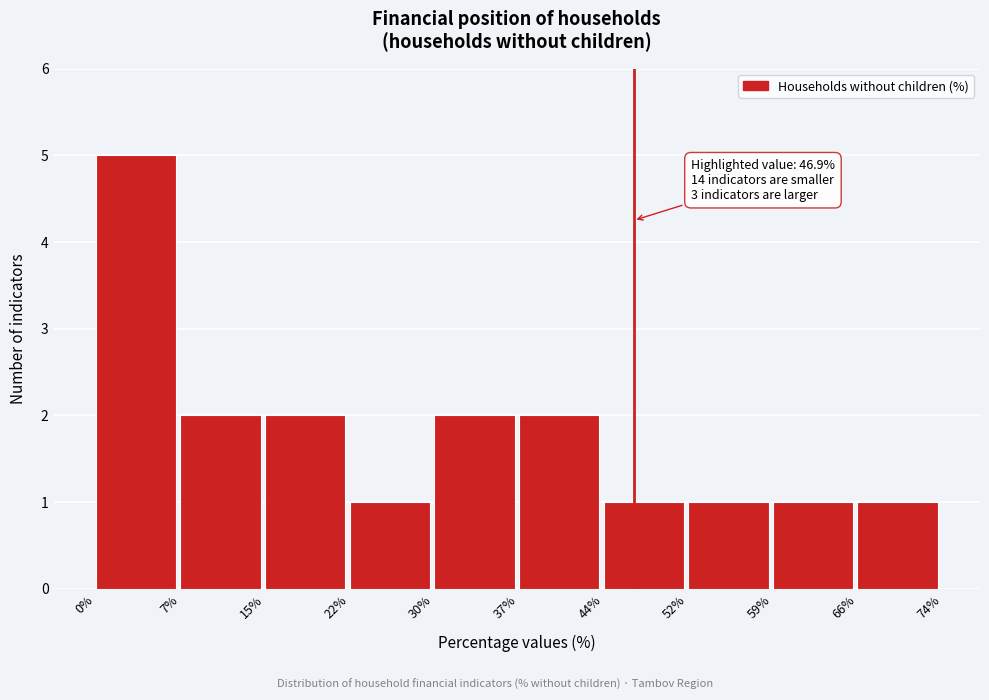

Over which range of the x-axis is the bar tallest?

0% to 7%